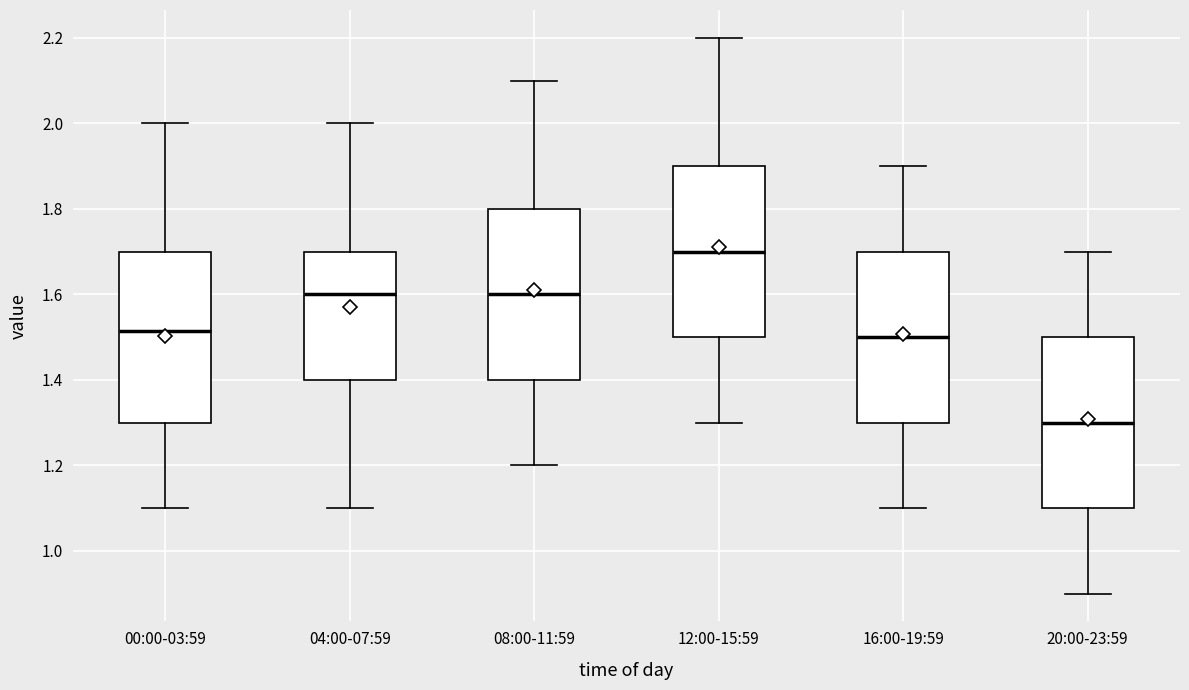

Reading left to right, read every box against the y-axis: the position of its median line, the range the box covers, and the ends of its whiskers. The values are not printed on the chart, so give them approximately, as read against the axis.

00:00-03:59: median 1.52, box 1.30 to 1.70, whiskers 1.10 to 2.00
04:00-07:59: median 1.60, box 1.40 to 1.70, whiskers 1.10 to 2.00
08:00-11:59: median 1.60, box 1.40 to 1.80, whiskers 1.20 to 2.10
12:00-15:59: median 1.70, box 1.50 to 1.90, whiskers 1.30 to 2.20
16:00-19:59: median 1.50, box 1.30 to 1.70, whiskers 1.10 to 1.90
20:00-23:59: median 1.30, box 1.10 to 1.50, whiskers 0.90 to 1.70